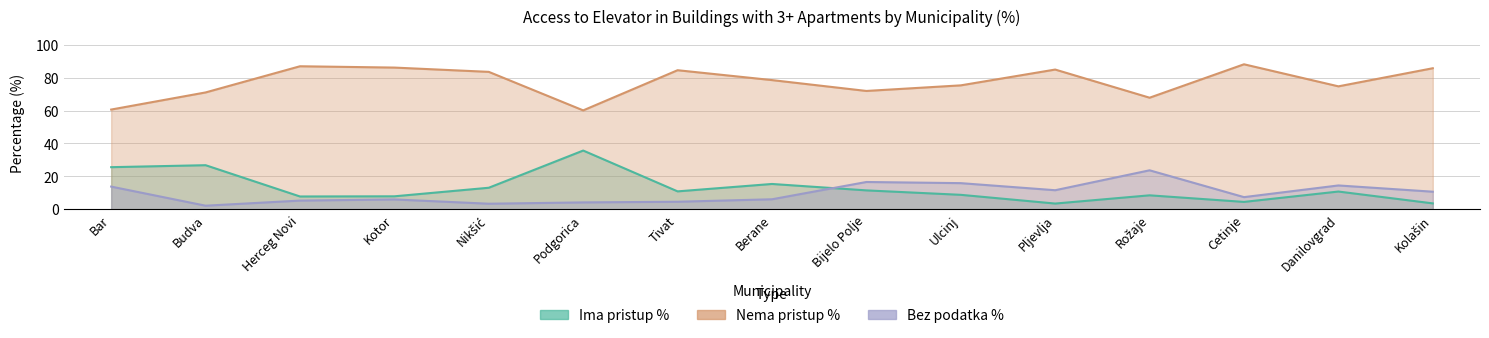

What is the difference between the second highest and second lowest values in the Nema pristup % series?

26.3